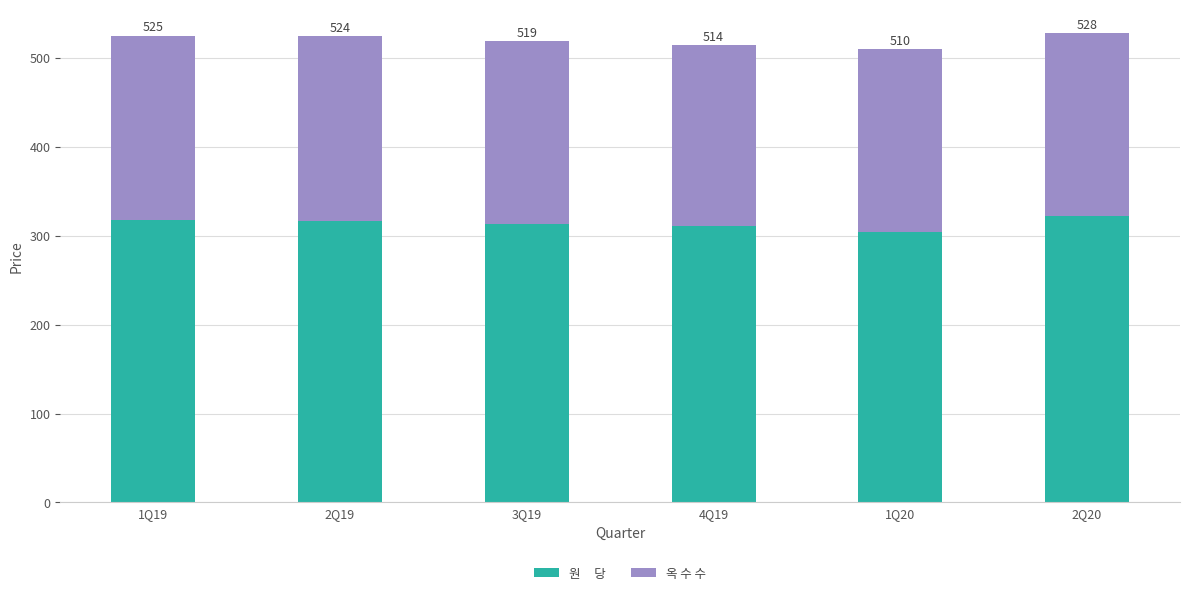

Are the bars horizontal?

No